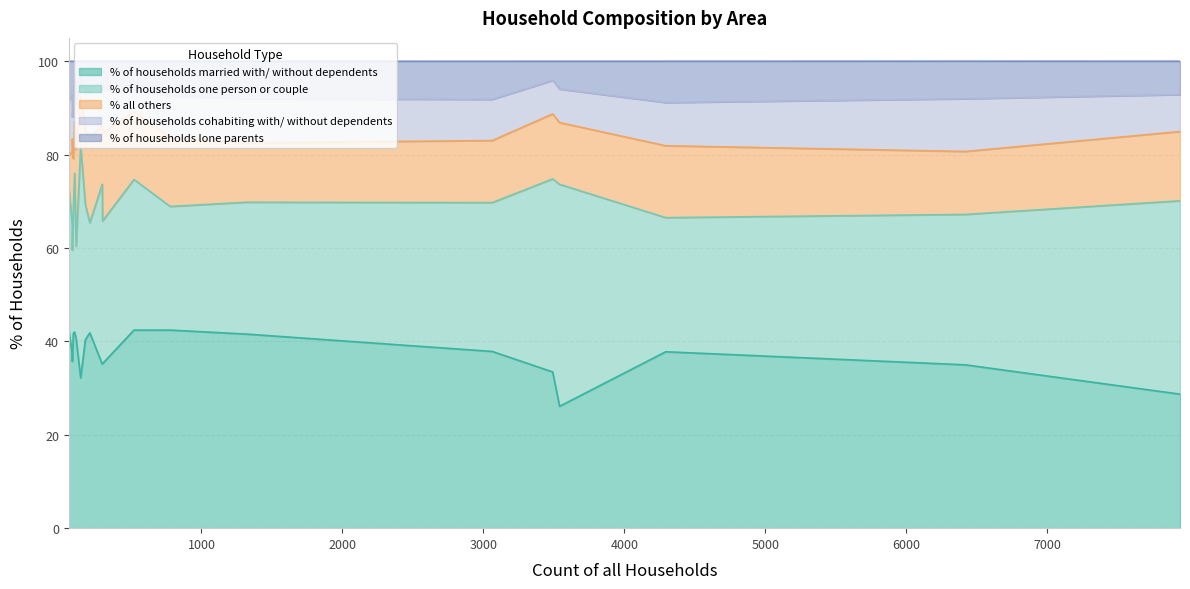

Is the value of % of households cohabiting with/ without dependents at Horton greater than the value of % all others at Cranborne?

No